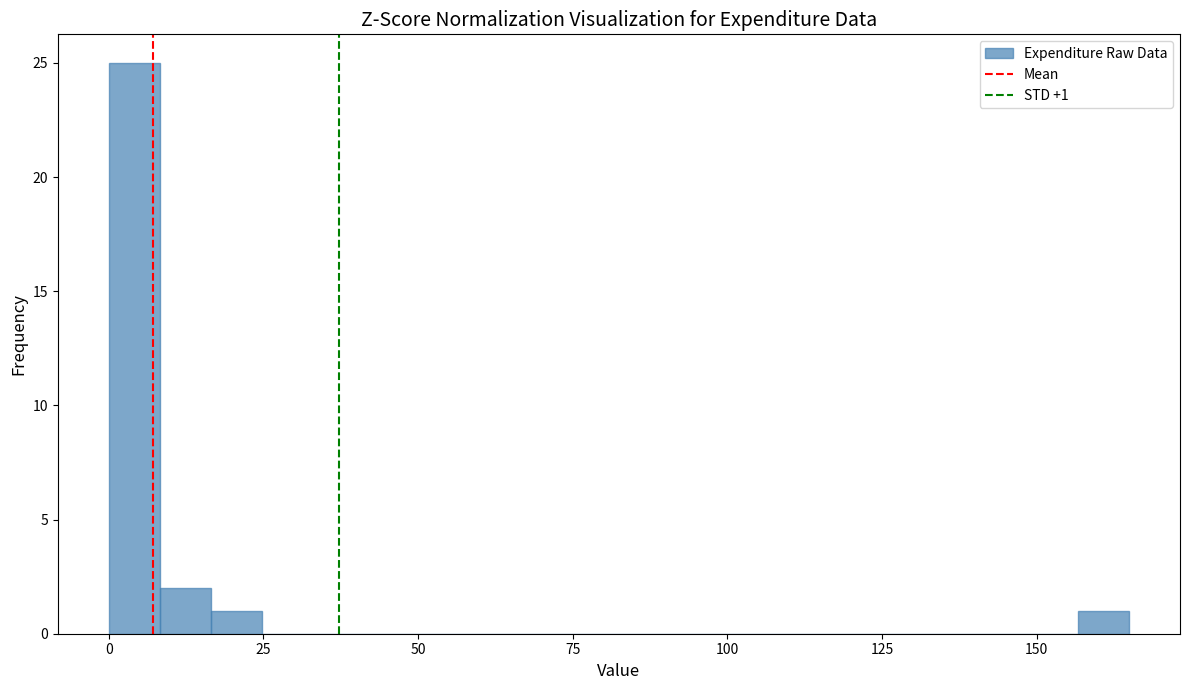

Read against the x-axis, roughly where is the centre of the tallest bar?

5